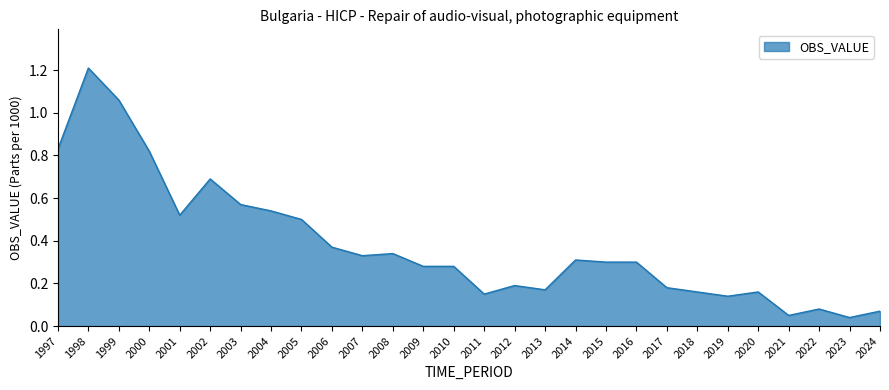

Which category has the highest value across all series?

1998